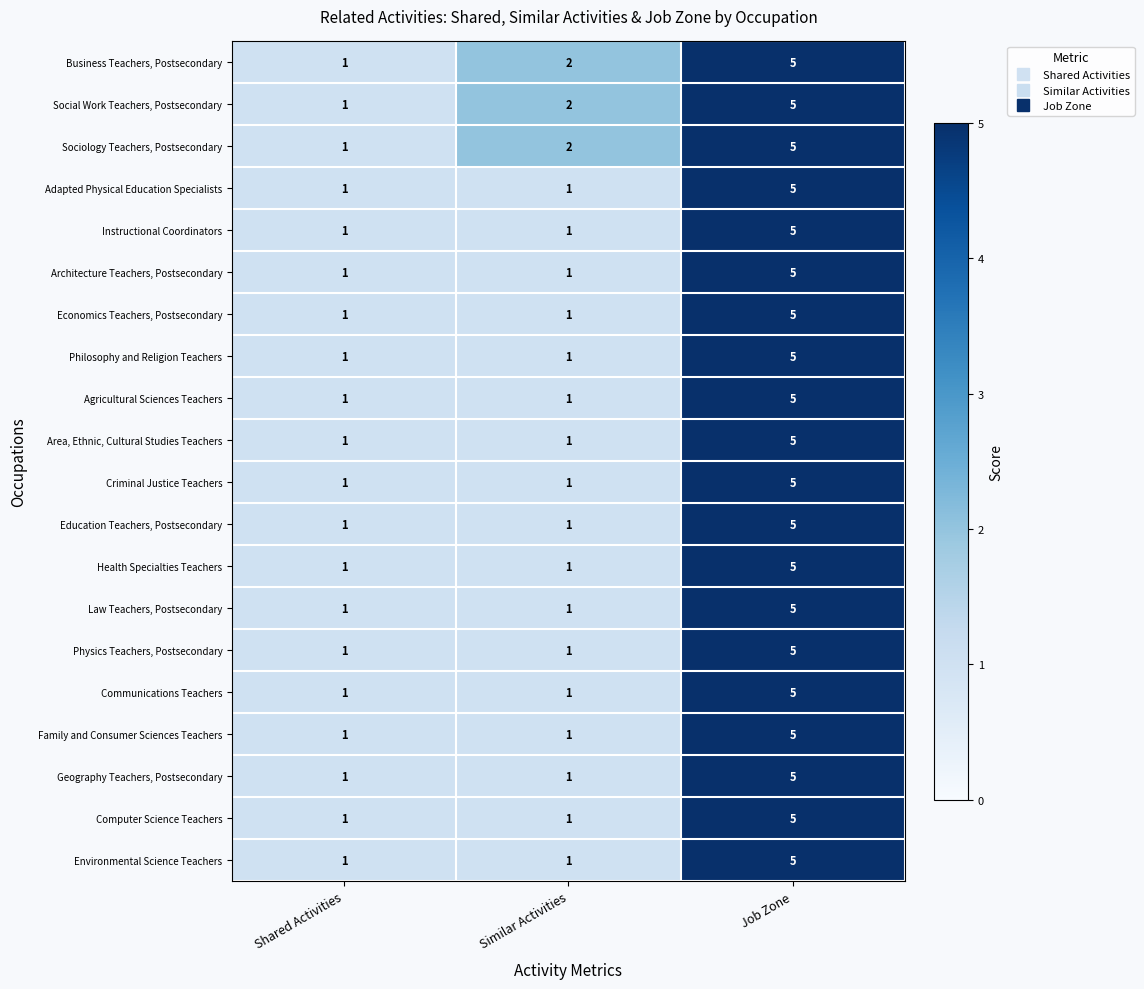

What is the spread (max minus min) of values at Similar Activities?

1